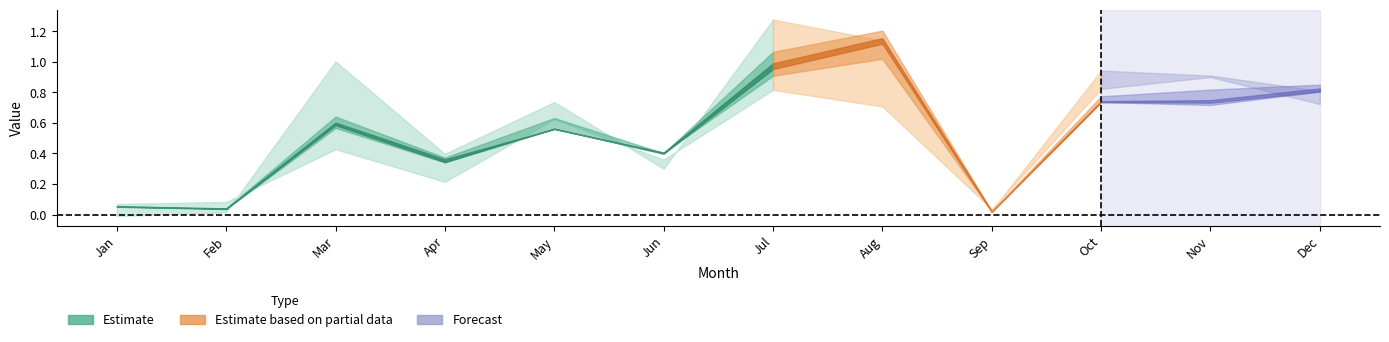

Rank the categories by pct25 value from lowest to highest.

Sep, Feb, Jan, Apr, Jun, May, Mar, Nov, Oct, Dec, Jul, Aug